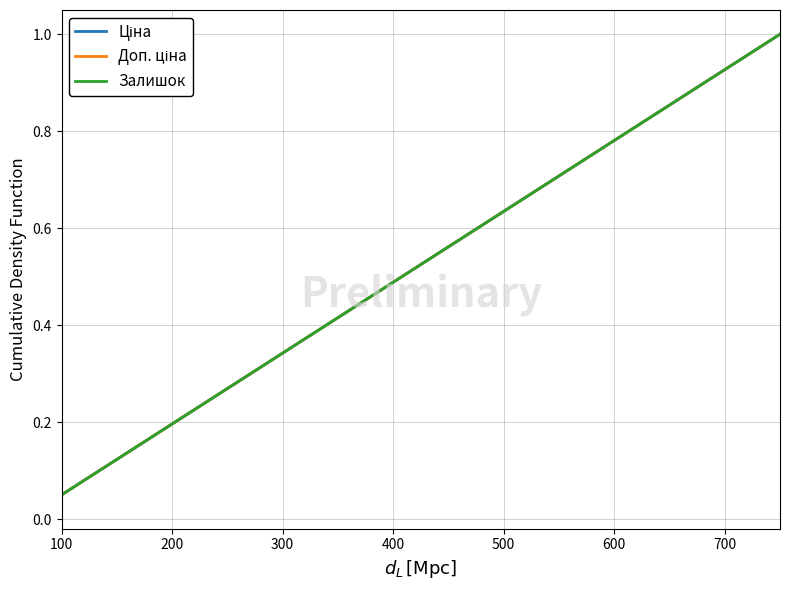

Is this an area chart (filled region under the line)?

No